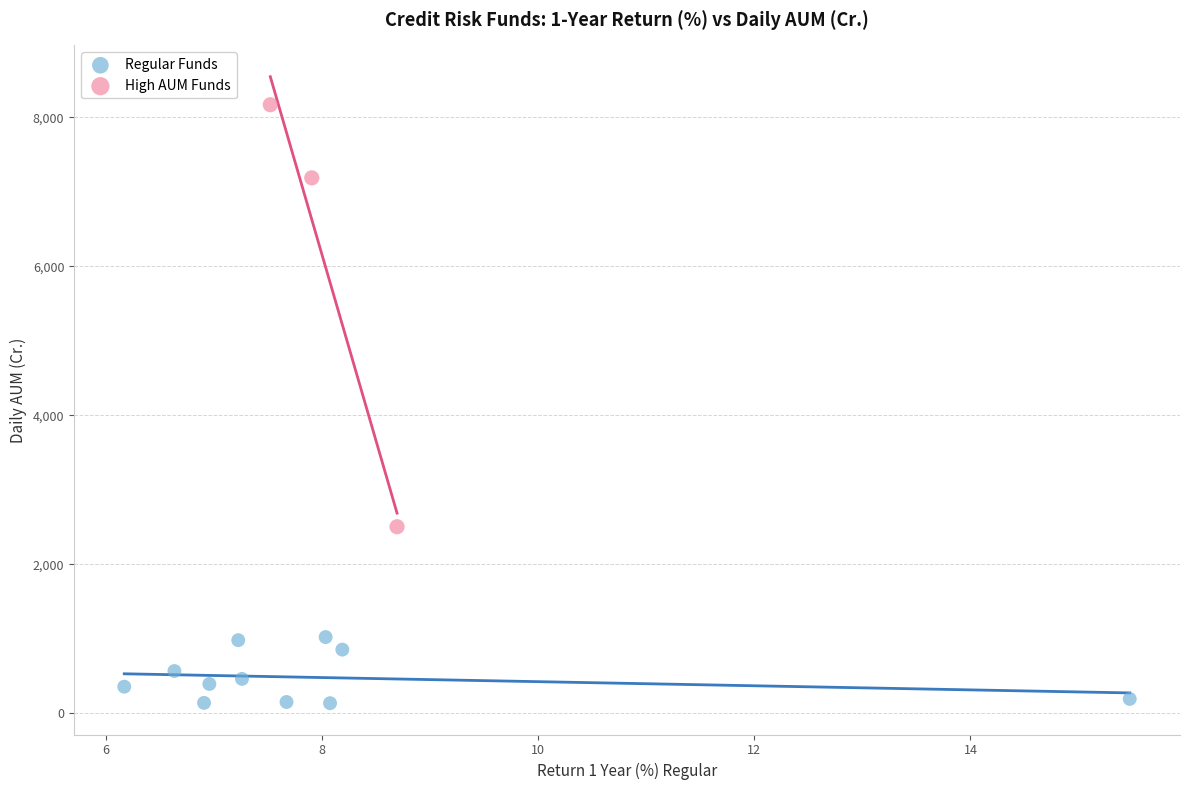

Which series has the largest Y range (max minus min)?

High AUM Funds